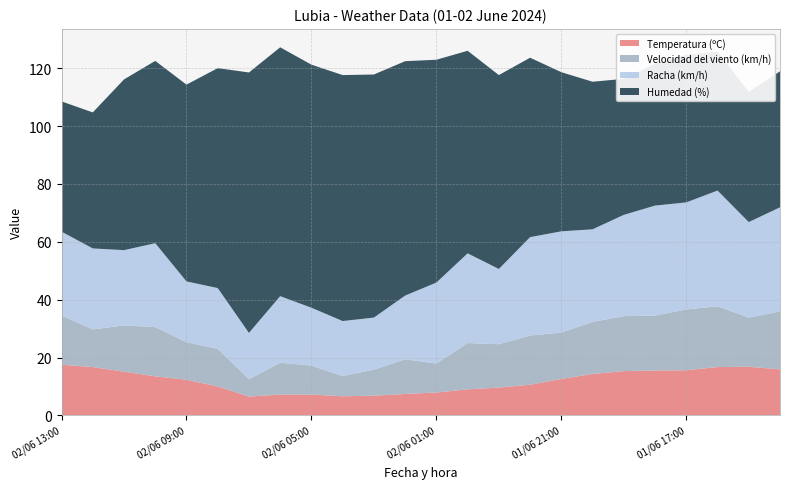

Reading left to right, extract all data points from this chart.

Temperatura (ºC): 17.5	16.7	15.1	13.5	12.3	10.0	6.5	7.2	7.2	6.6	6.8	7.4	7.9	9.0	9.6	10.6	12.6	14.3	15.3	15.5	15.6	16.7	16.8	15.9
Velocidad del viento (km/h): 17.0	13.0	16.0	17.0	13.0	13.0	6.0	11.0	10.0	7.0	9.0	12.0	10.0	16.0	15.0	17.0	16.0	18.0	19.0	19.0	21.0	21.0	17.0	20.0
Racha (km/h): 29.0	28.0	26.0	29.0	21.0	21.0	16.0	23.0	20.0	19.0	18.0	22.0	28.0	31.0	26.0	34.0	35.0	32.0	35.0	38.0	37.0	40.0	33.0	36.0
Humedad (%): 45.0	47.0	59.0	63.0	68.0	76.0	90.0	86.0	84.0	85.0	84.0	81.0	77.0	70.0	67.0	62.0	55.0	51.0	47.0	49.0	51.0	48.0	45.0	47.0